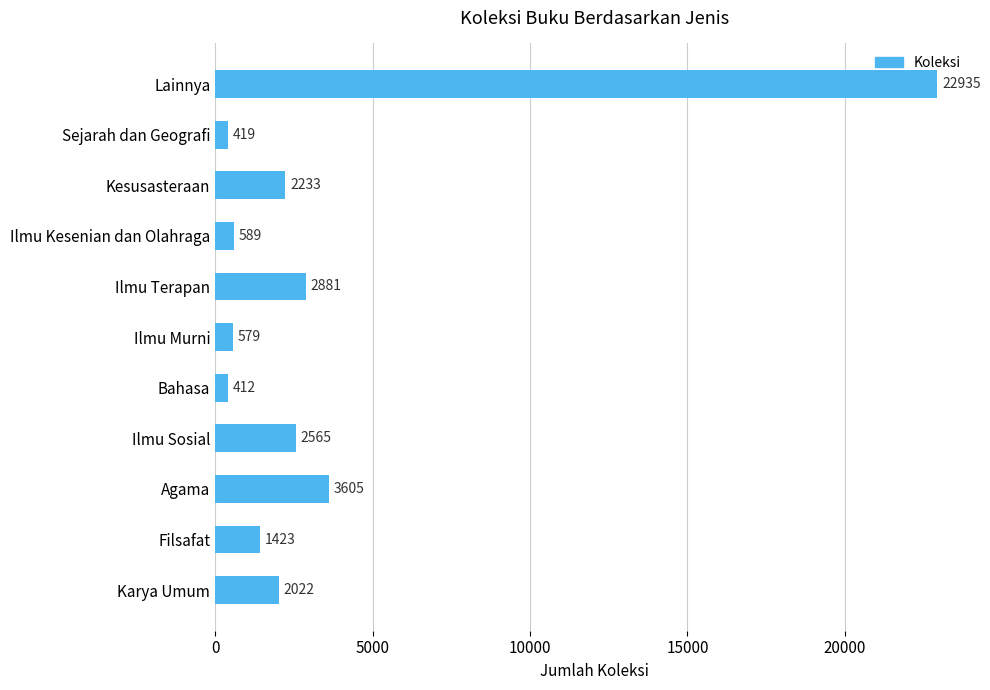

Which category has the highest value across all series?

Lainnya